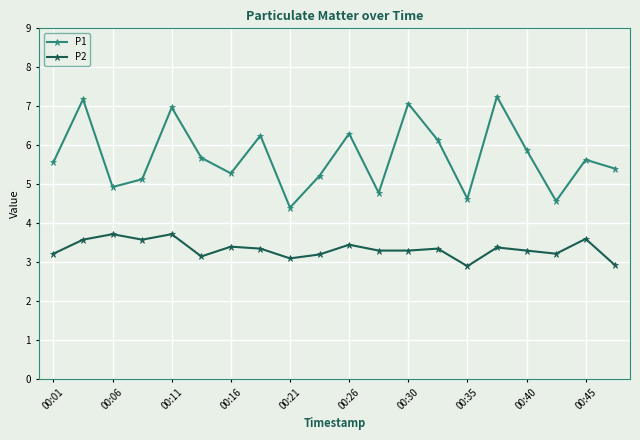

What is the value of the P1 point at the 1st from the left?

5.6